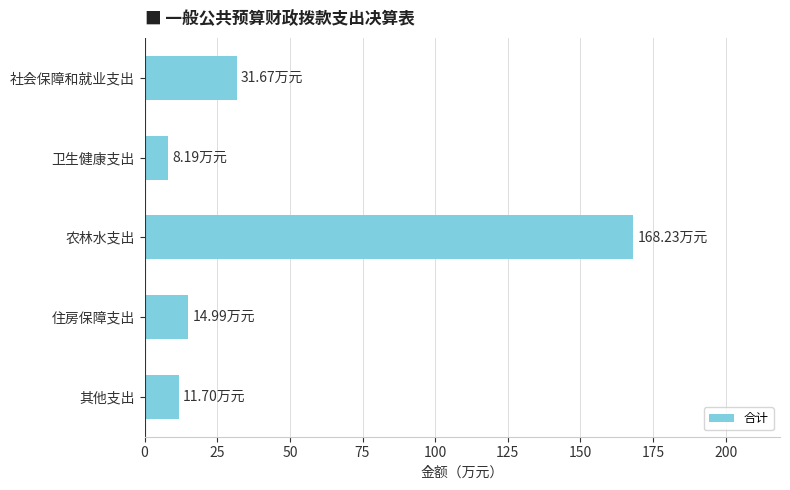

What is the label of the 4th bar from the bottom?

卫生健康支出